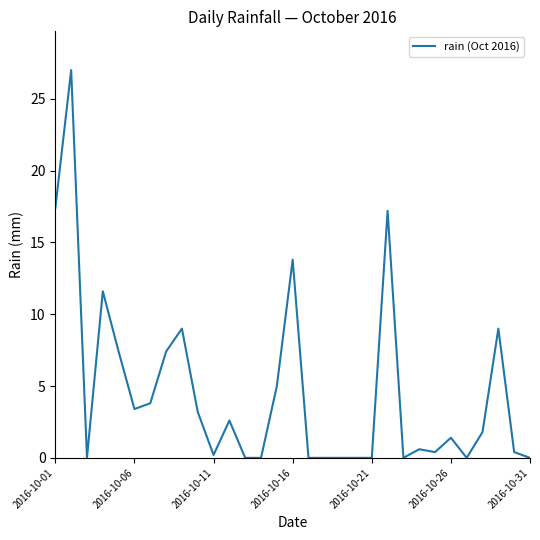

Reading left to right, list all the values displayed in this chart.

17.4	27.0	0.0	11.6	7.4	3.4	3.8	7.4	9.0	3.2	0.2	2.6	0.0	0.0	5.0	13.8	0.0	0.0	0.0	0.0	0.0	17.2	0.0	0.6	0.4	1.4	0.0	1.8	9.0	0.4	0.0